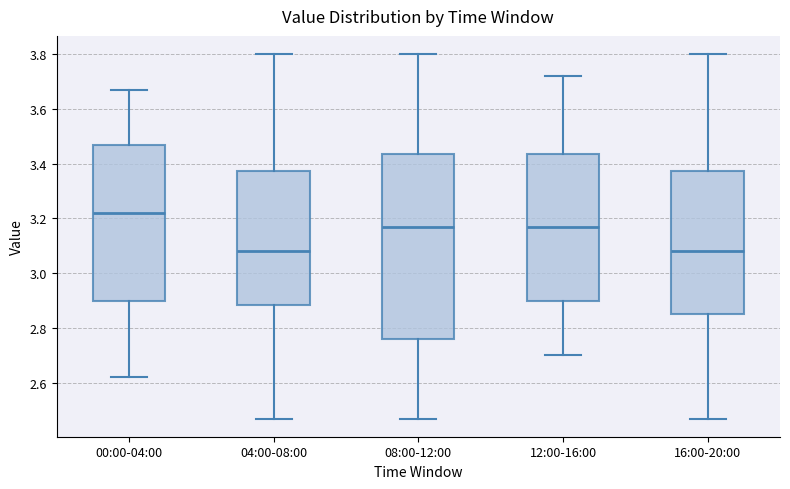

Where does the lower whisker of the box for 16:00-20:00 end on the y-axis? The values are not printed on the chart, so give them approximately, as read against the axis.

2.48